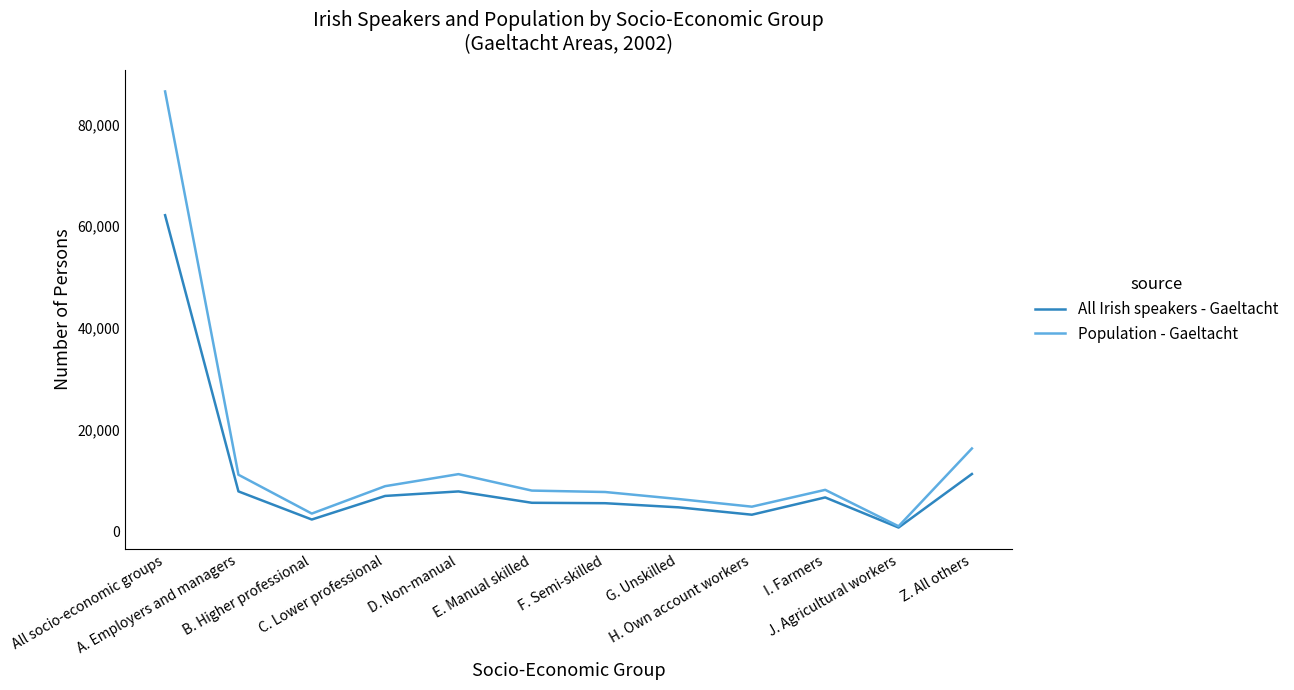

What is the average value of the Population - Gaeltacht series?

14420